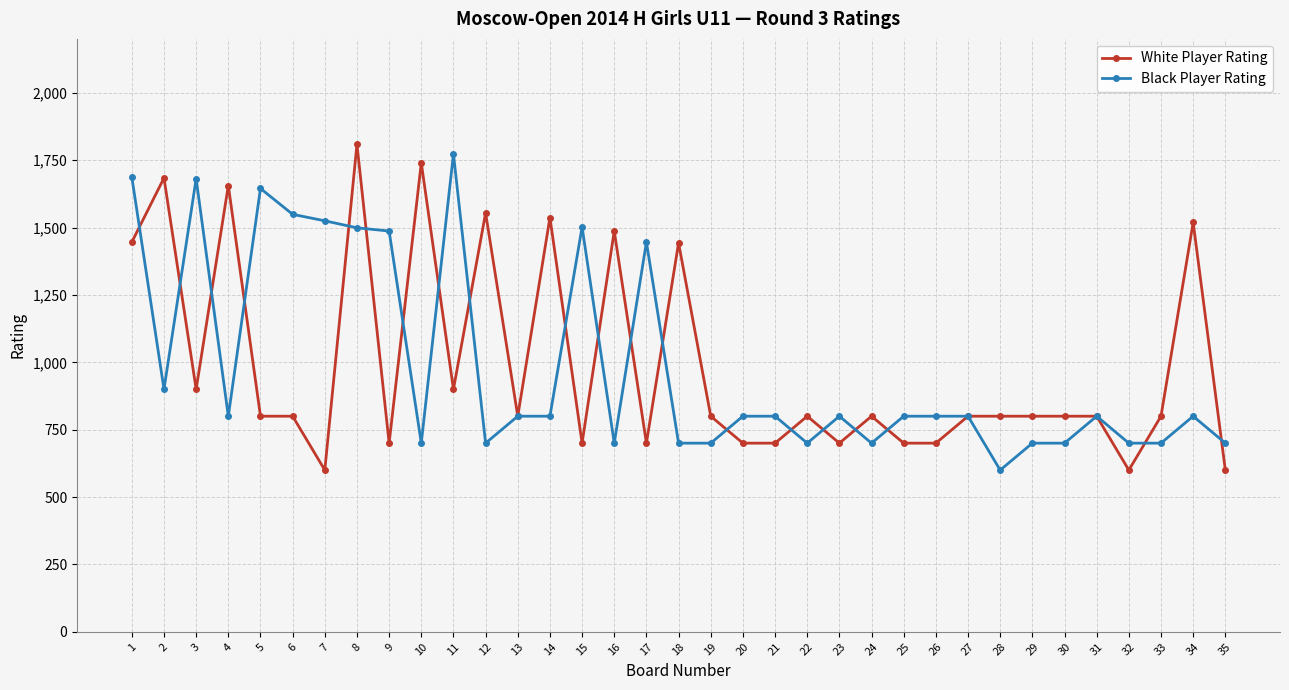

What is the difference between the maximum and minimum values in the Black Player Rating series?

1173